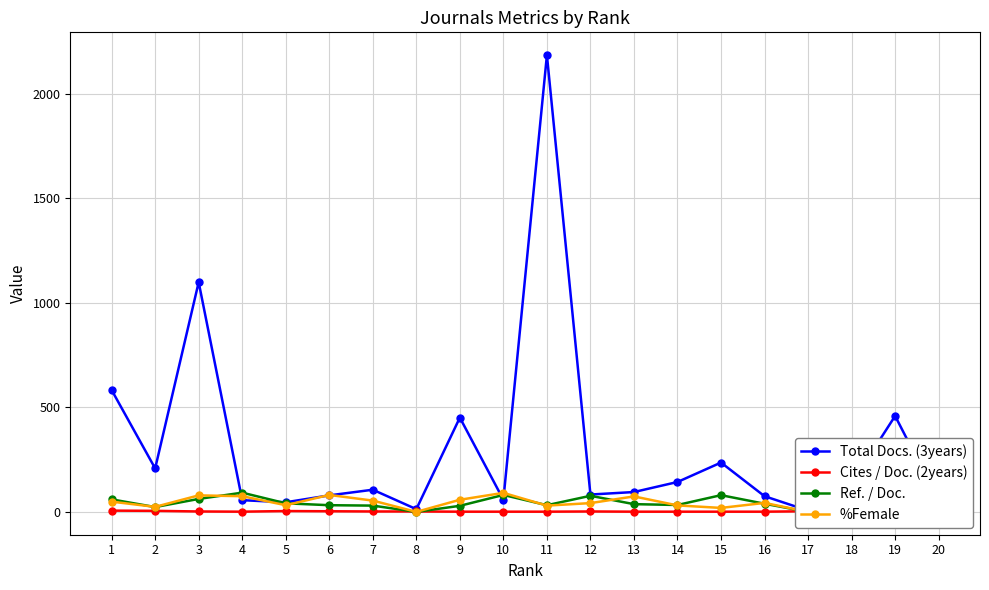

Which has a higher value, 2 or 18?

2